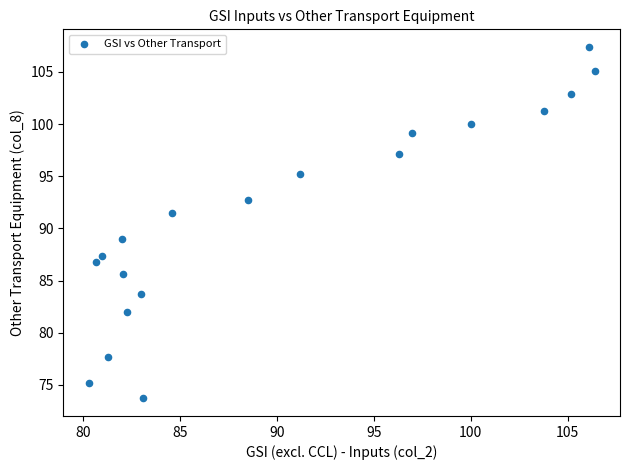

What Y value in the scatter plot is closest to 90?

89.0